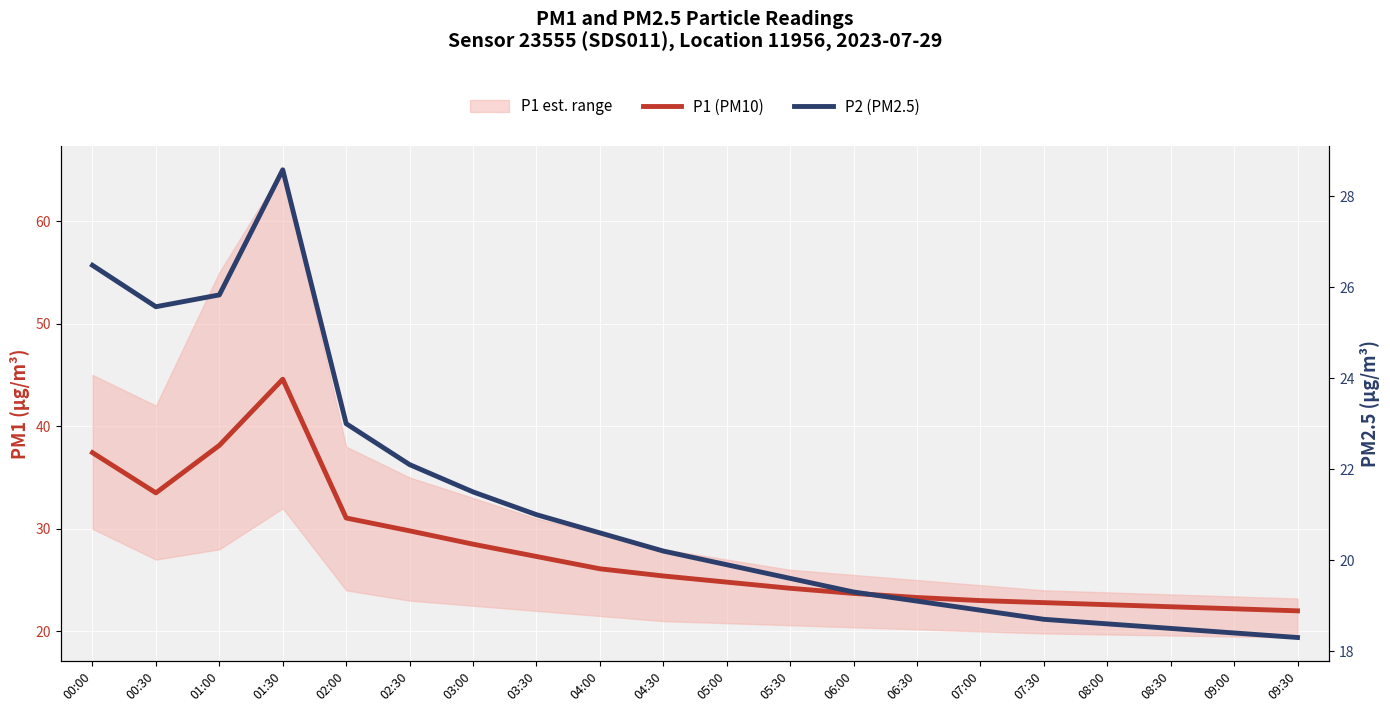

Which series has the largest range (max minus min)?

P1 (PM10)